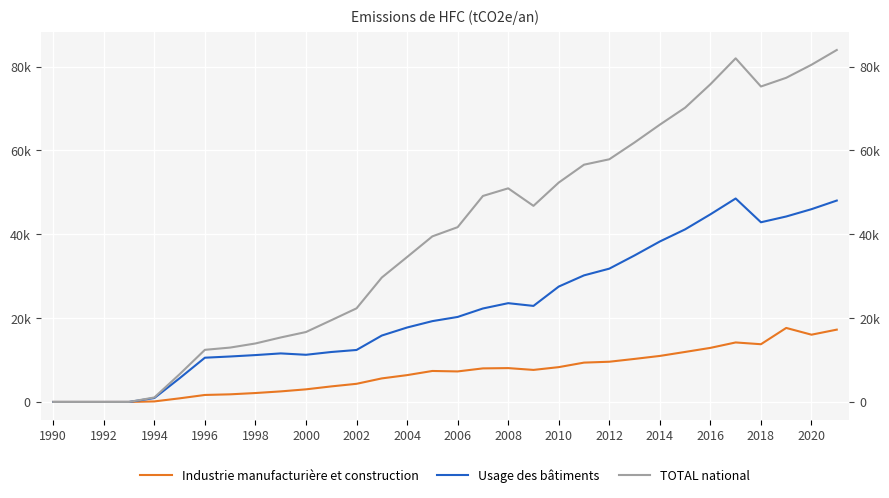

Rank the series by their maximum value, from highest to lowest.

TOTAL national, Usage des bâtiments, Industrie manufacturière et construction